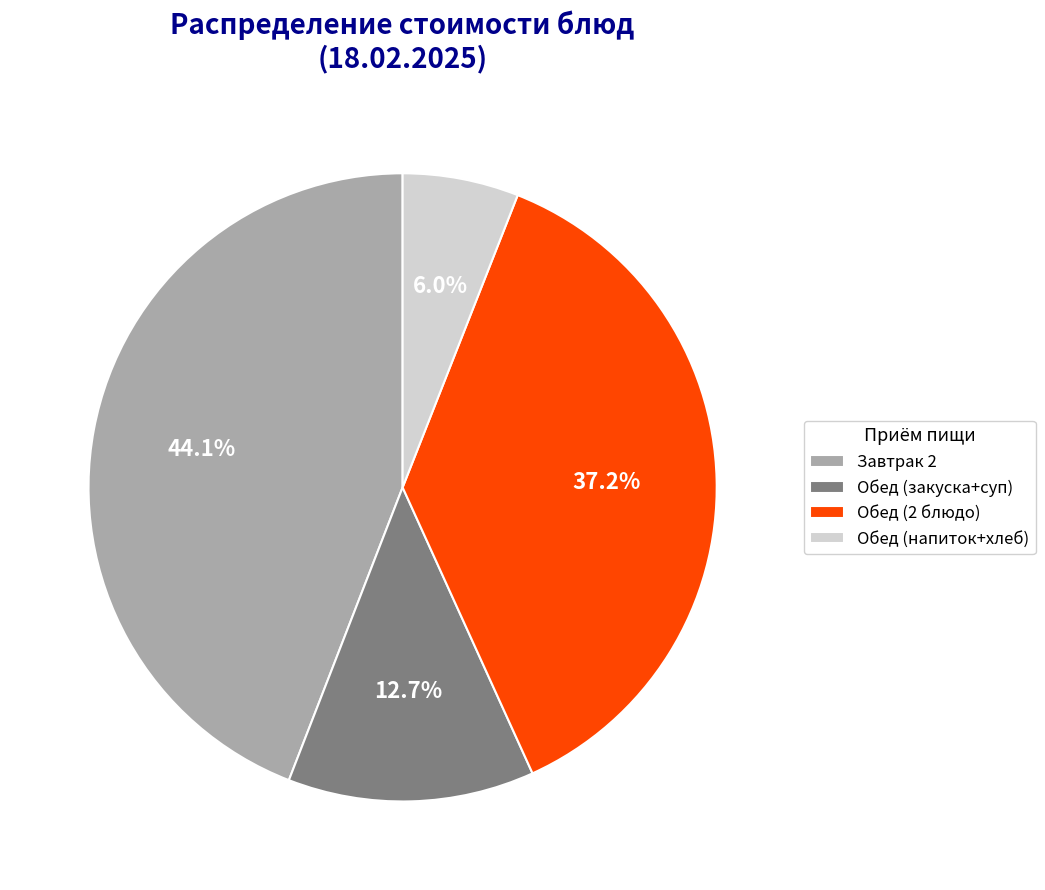

Is there a majority slice in this chart?

No